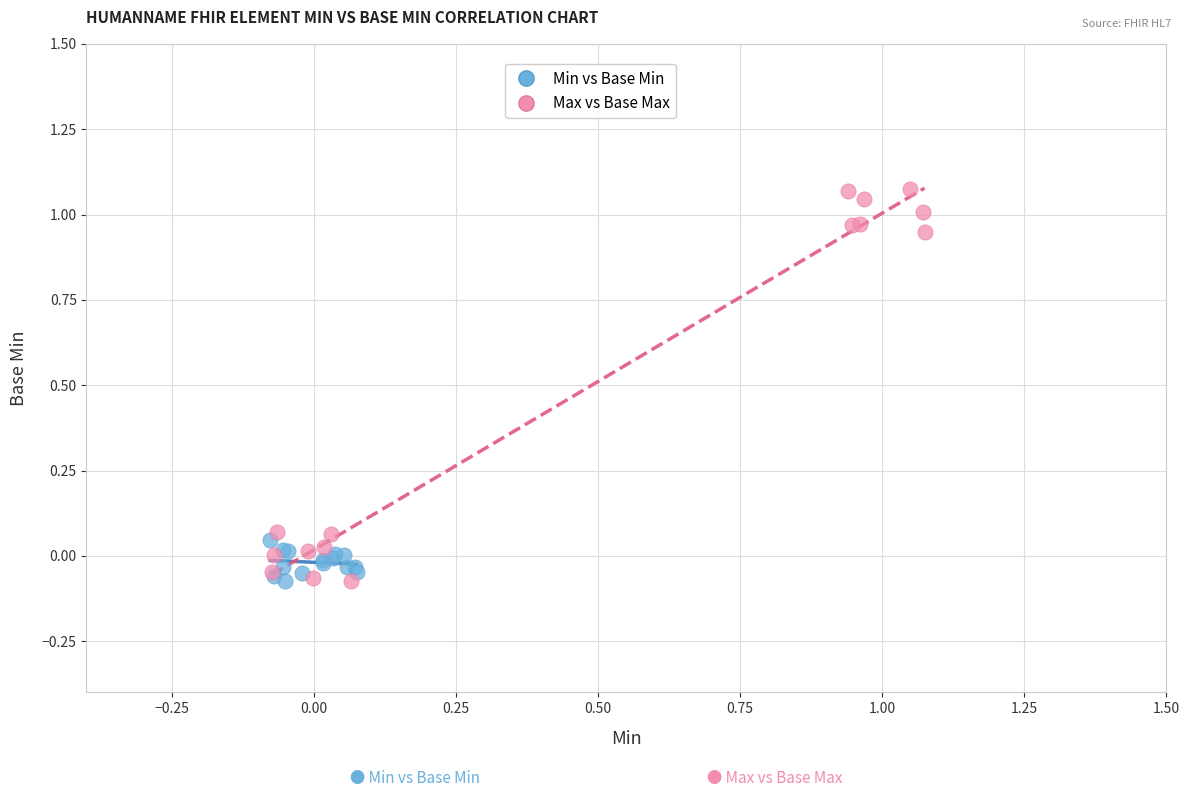

Which series contains the highest Y value?

Max vs Base Max